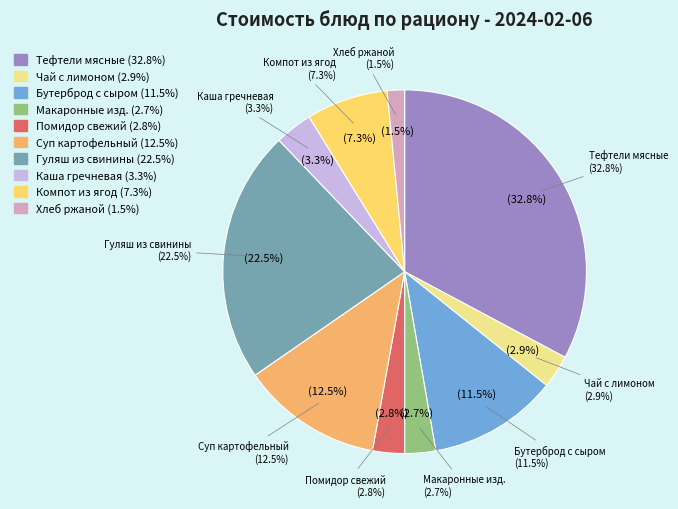

Is there any slice that represents more than half of the pie?

No